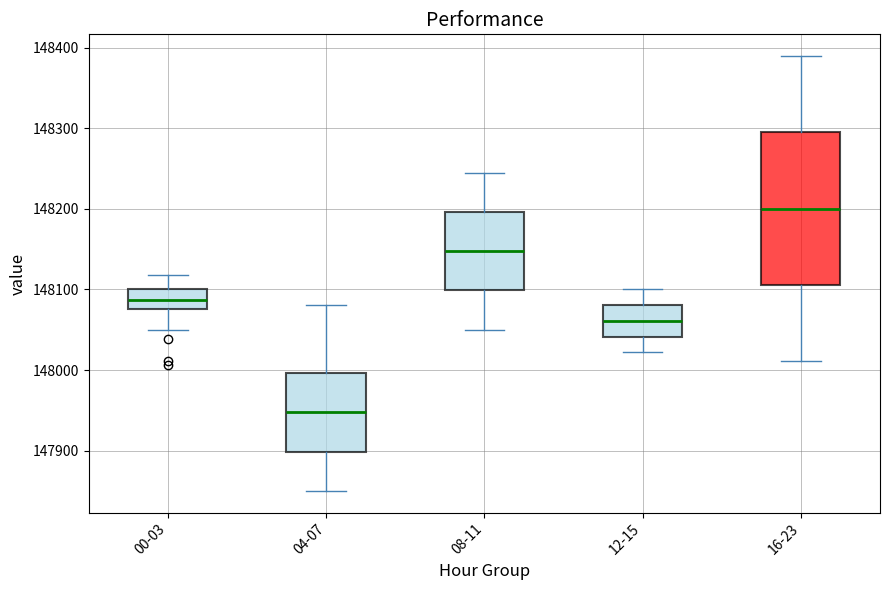

Where does the median line of the box for 12-15 sit on the y-axis? The values are not printed on the chart, so give them approximately, as read against the axis.

148060